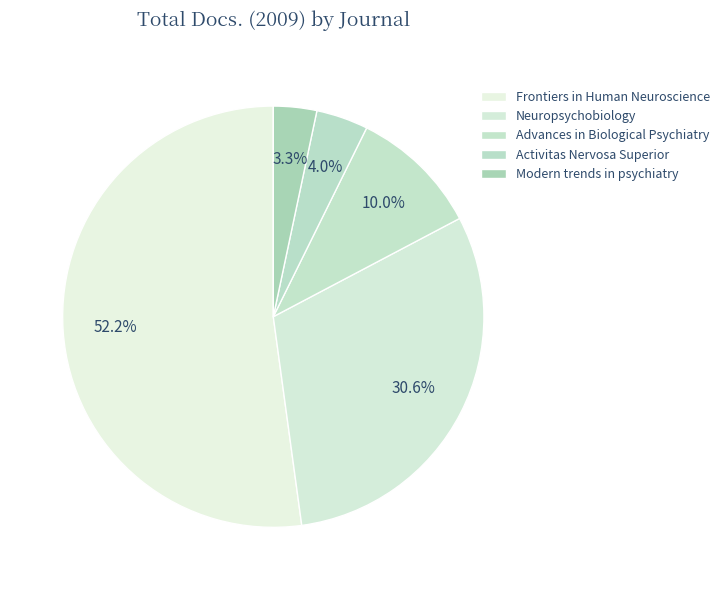

Which slice represents more than half of the pie?

Frontiers in Human Neuroscience